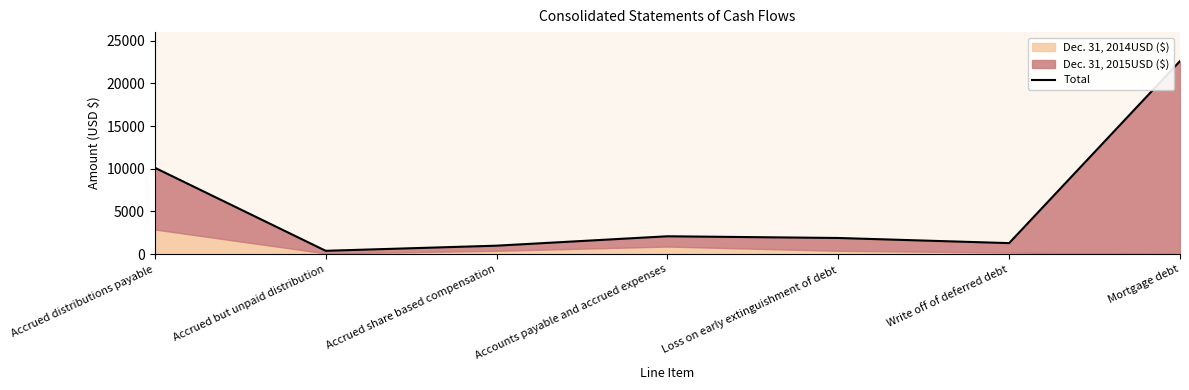

What is the minimum value shown in the chart?

400